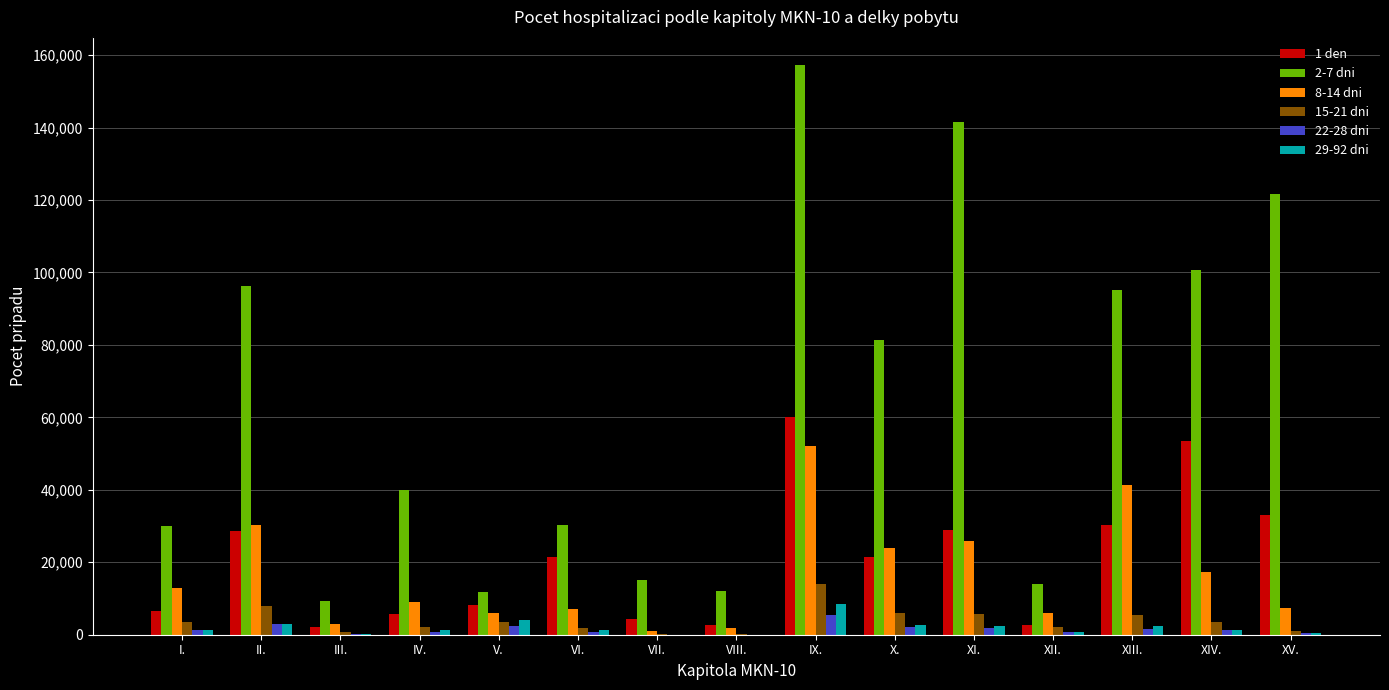

The value of 8-14 dni at VI. is 7080. True or false?

True